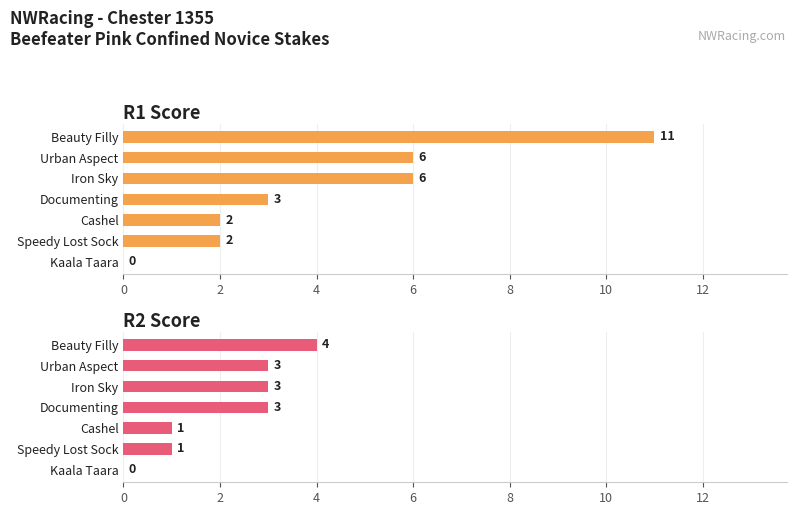

What is the highest value of the R1 Score series?

11